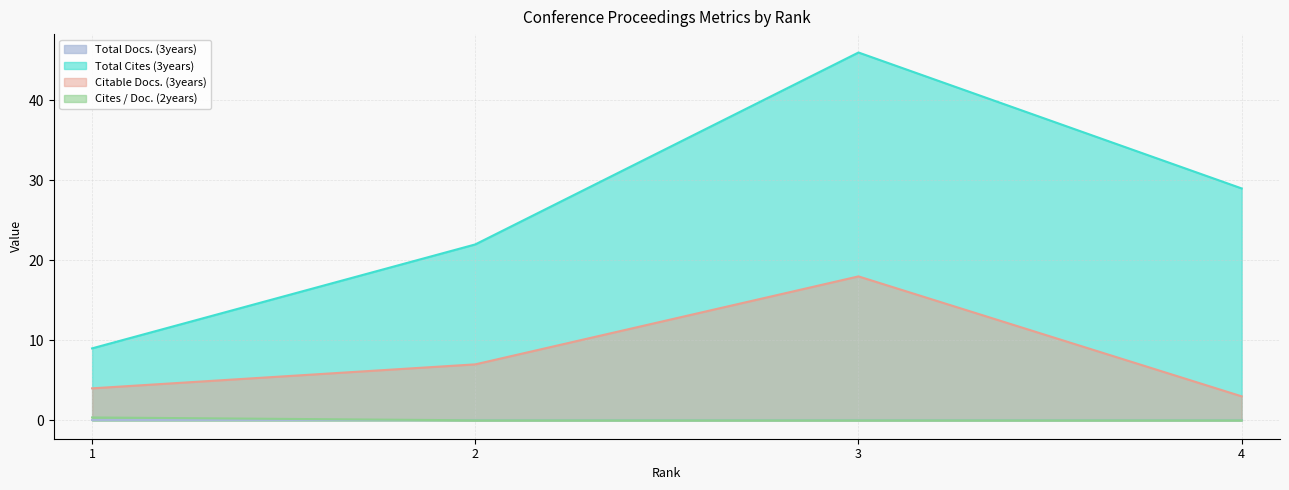

At which label does Total Cites (3years) reach its minimum?

1